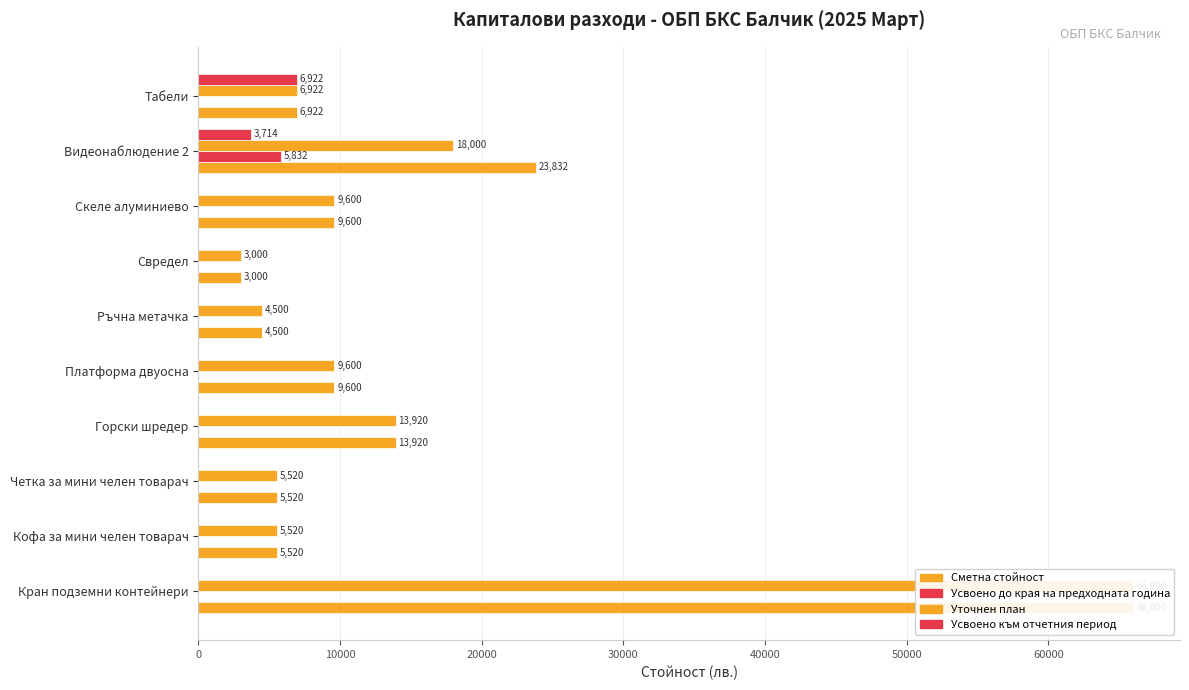

Does the chart contain stacked bars?

No